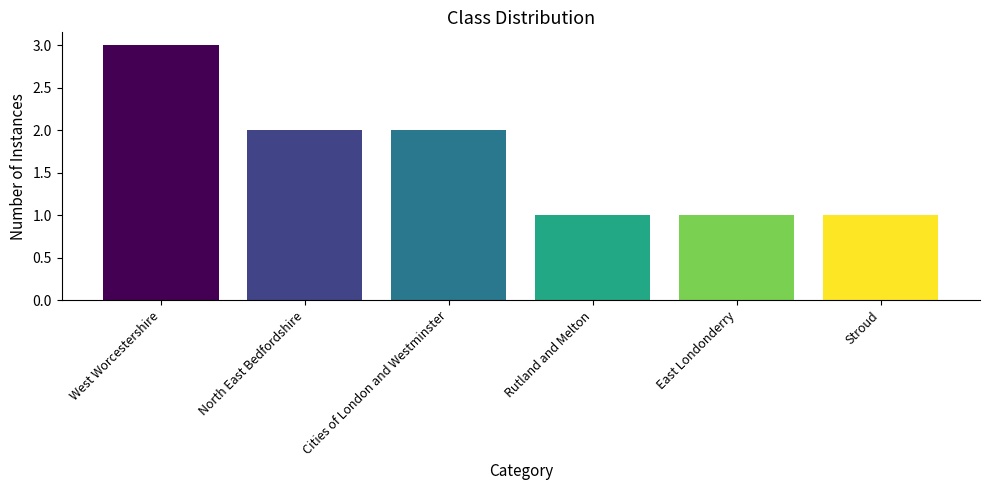

What is the sum of the values at East Londonderry and Cities of London and Westminster?

3